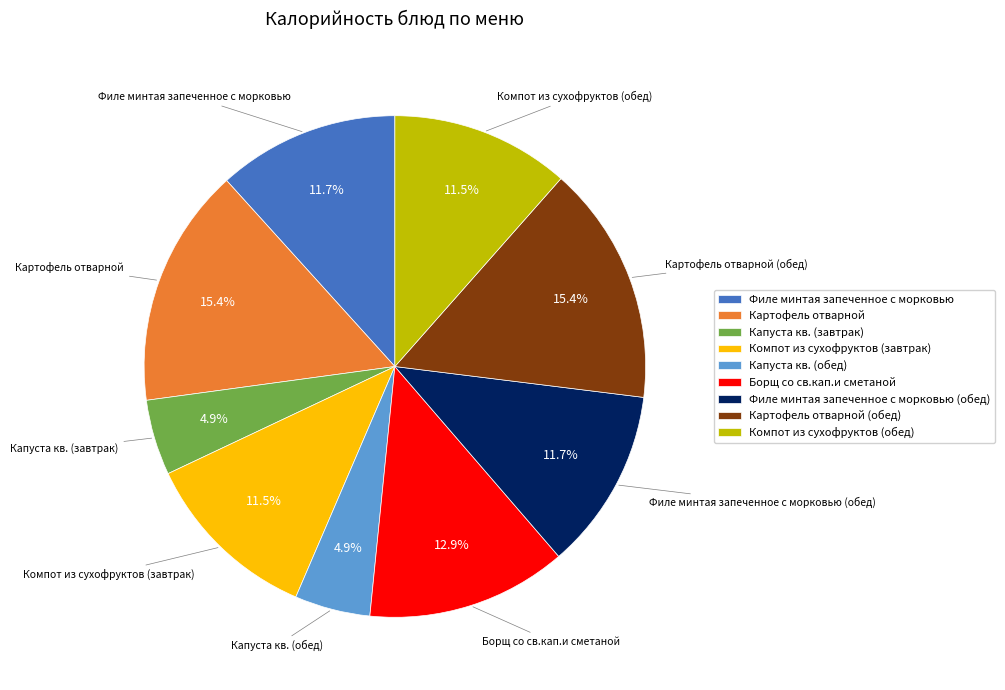

To the nearest percent, what is the combined percentage of Филе минтая запеченное с морковью and Картофель отварной (обед)?

27%